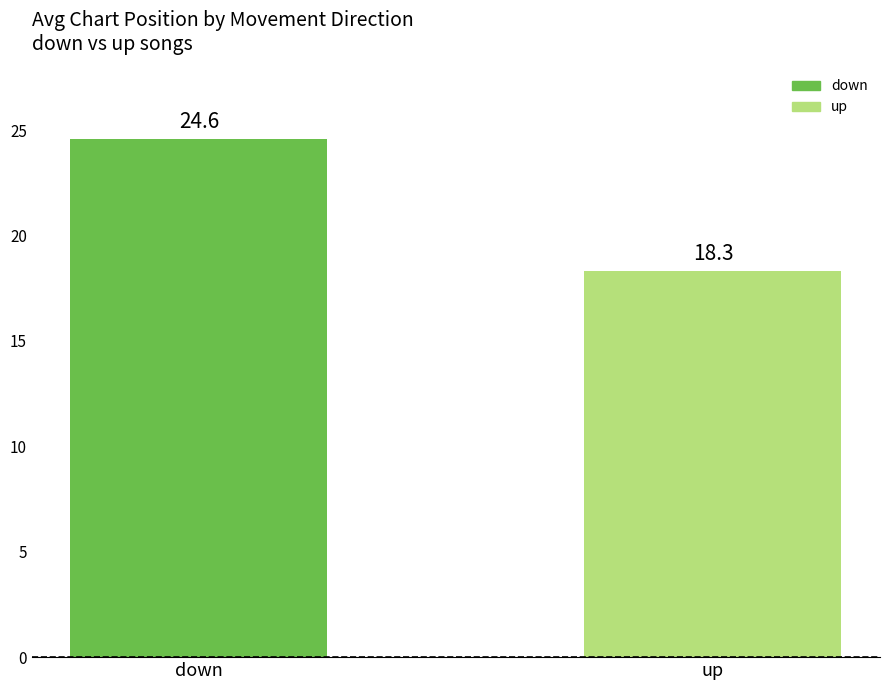

What is the difference between the values at up and down?

6.3